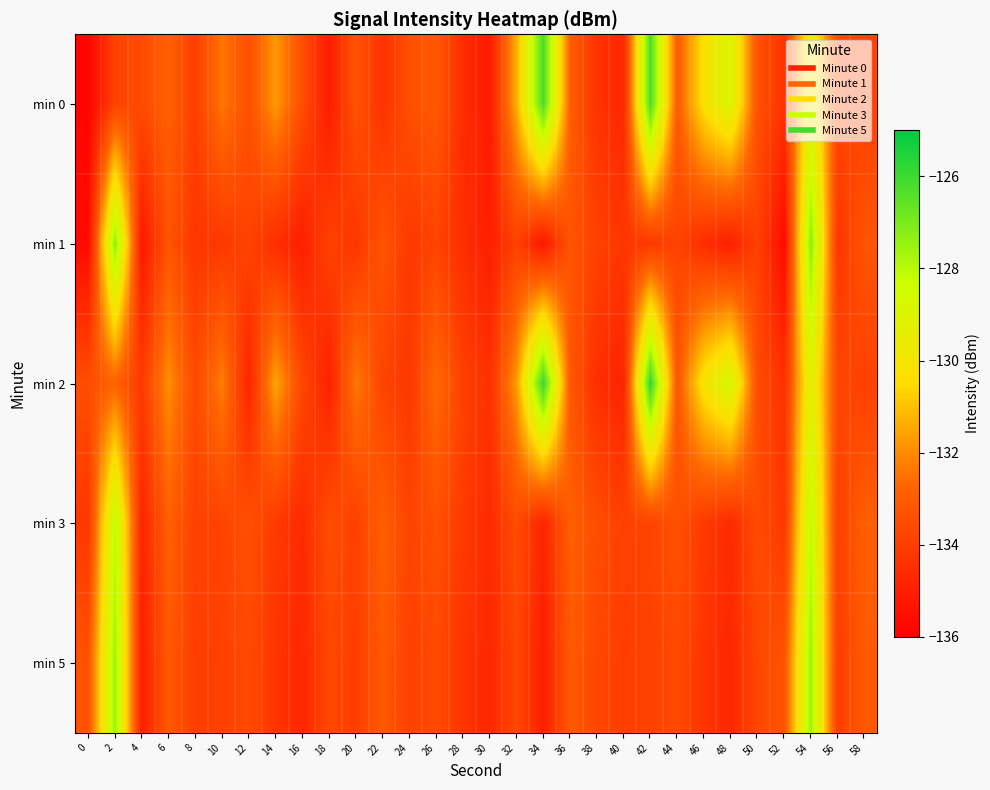

Which series changed the most between 20 and 44?

min 2